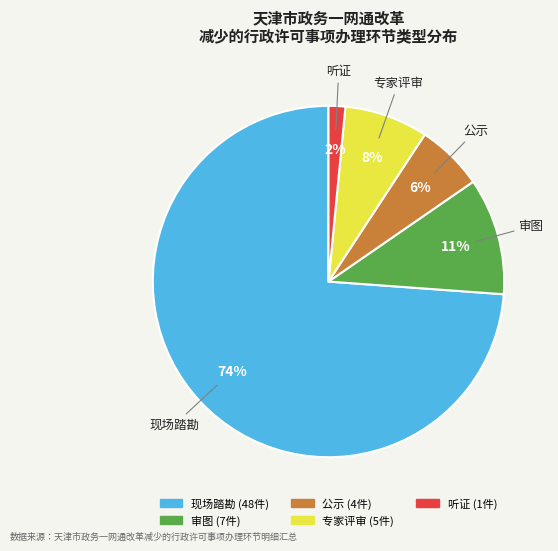

To the nearest percent, what portion does 专家评审 represent?

8%